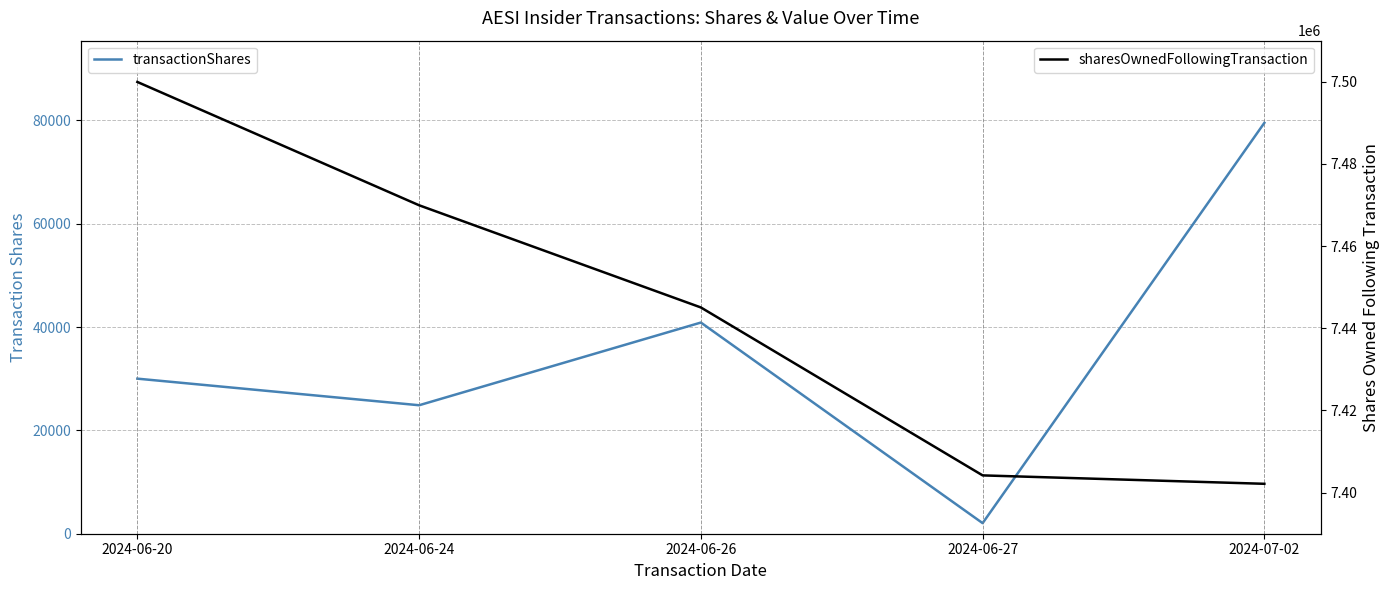

True or false: transactionShares has a value of 17227 at 2024-06-20.

False